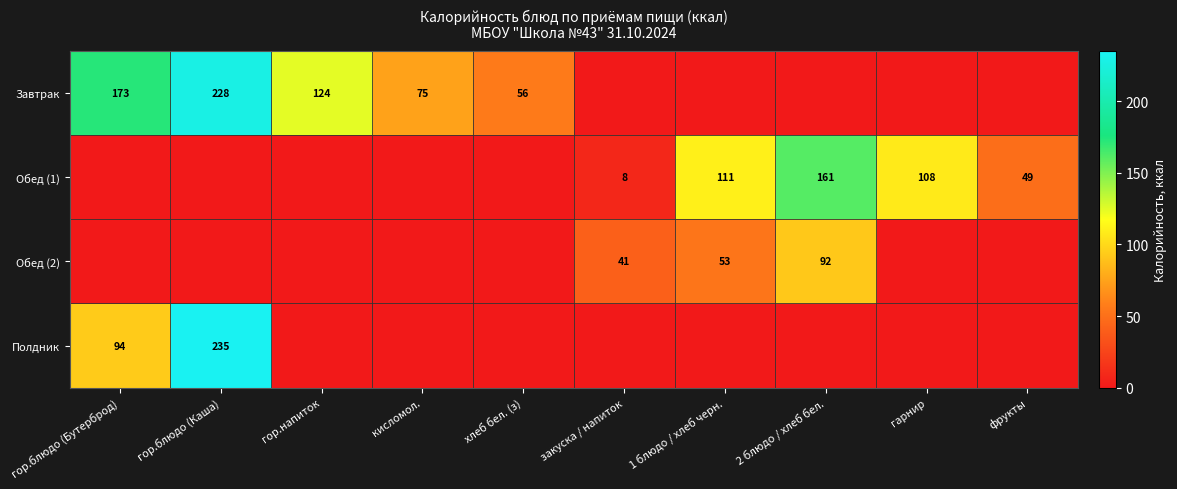

The Обед (1) series shows 108 at гарнир. True or false?

True